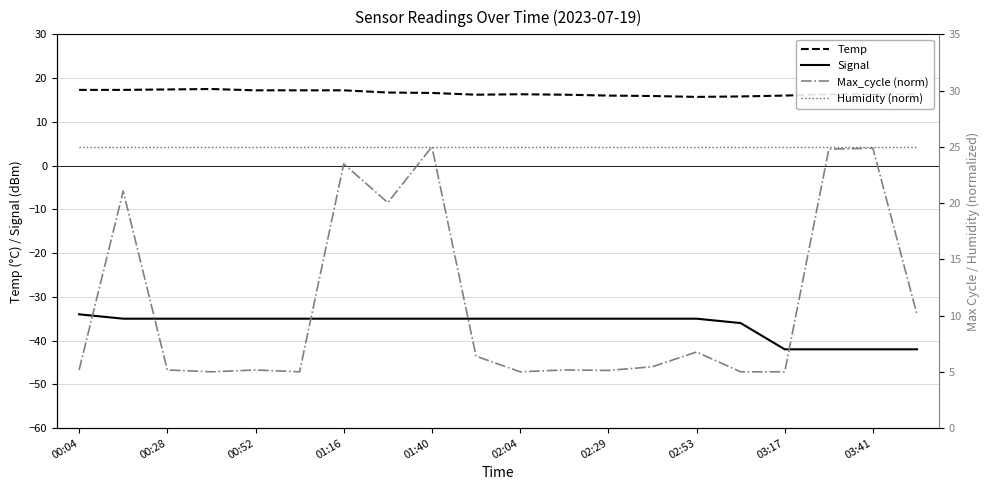

The Temp series shows 16.6 at 01:40. True or false?

True